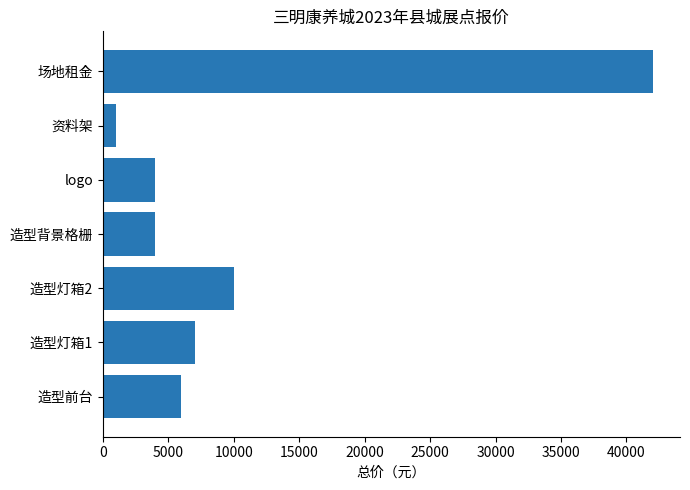

Are the bars horizontal?

Yes